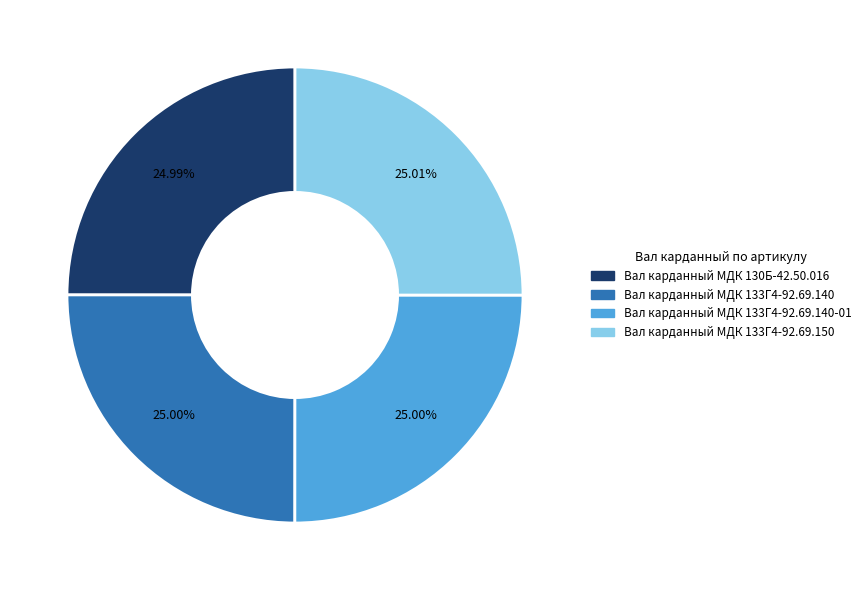

Does any single category account for the majority?

No